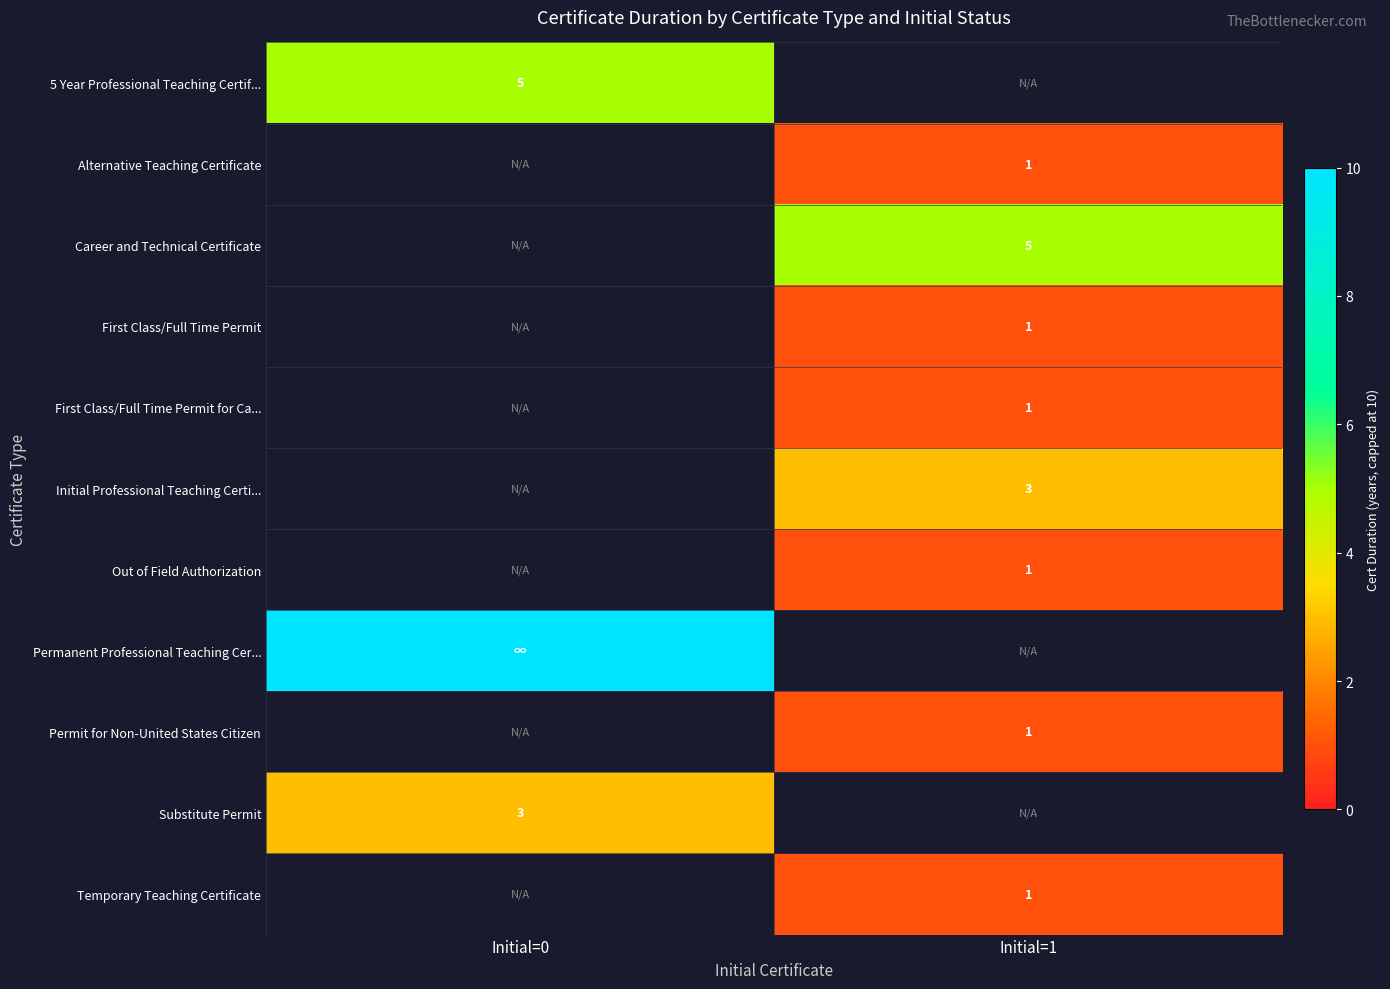

True or false: 5 Year Professional Teaching Certif... has a value of 5 at Initial=0.

True